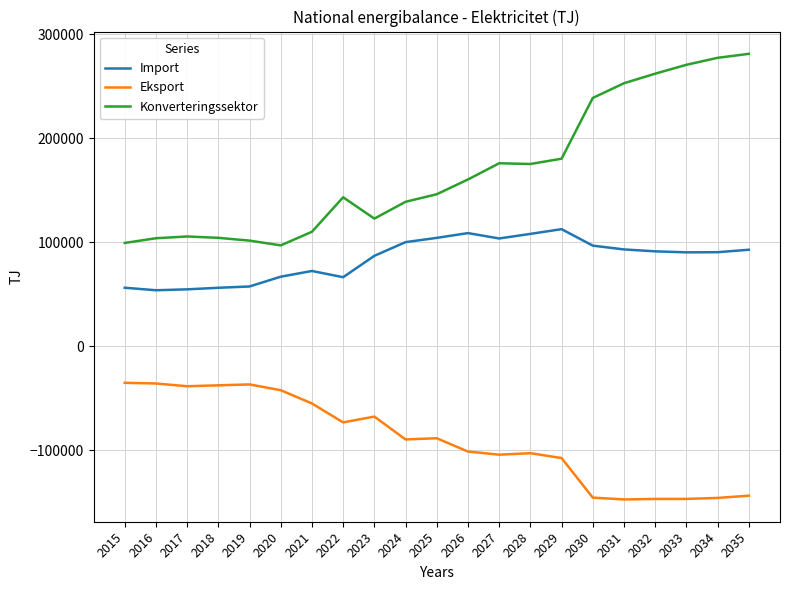

What is the approximate value of Import at 2029, to the nearest 100?

112600